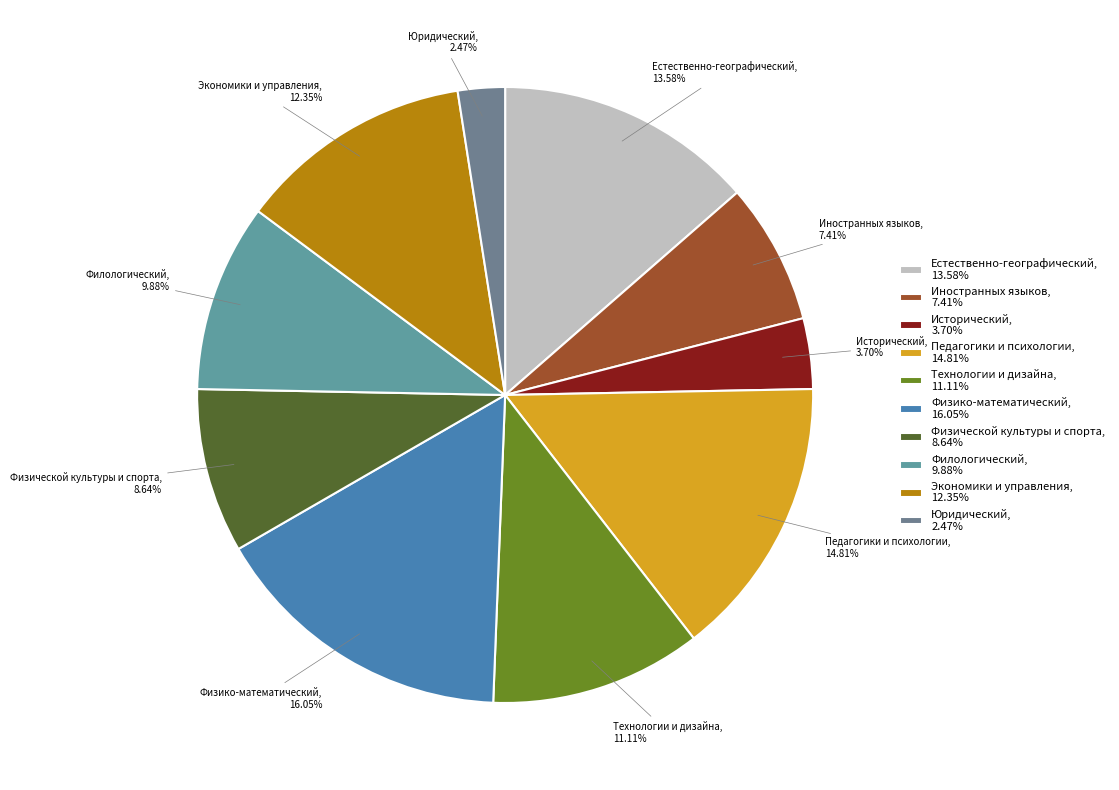

To the nearest percent, what is the difference between the Юридический and Физико-математический slice percentages?

14%